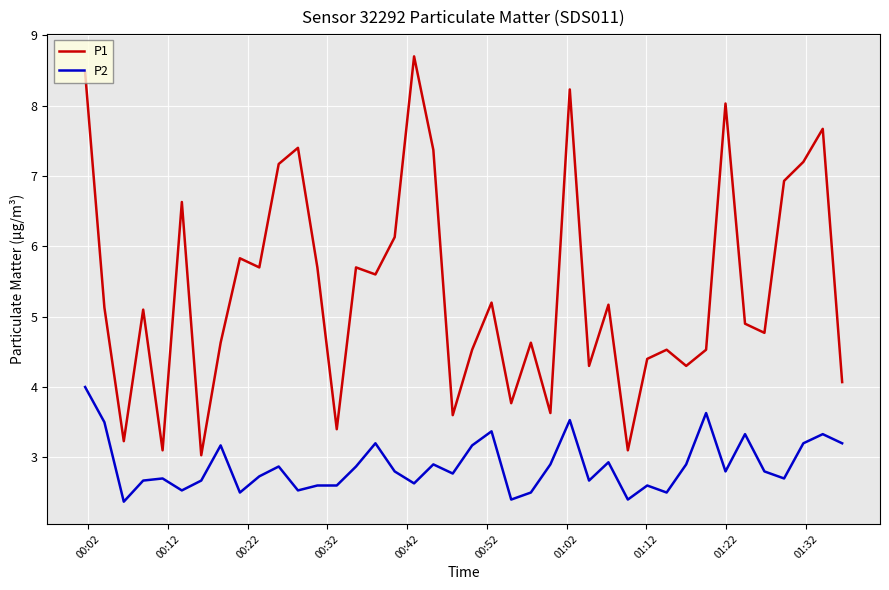

True or false: P2 and P1 cross at least once.

False